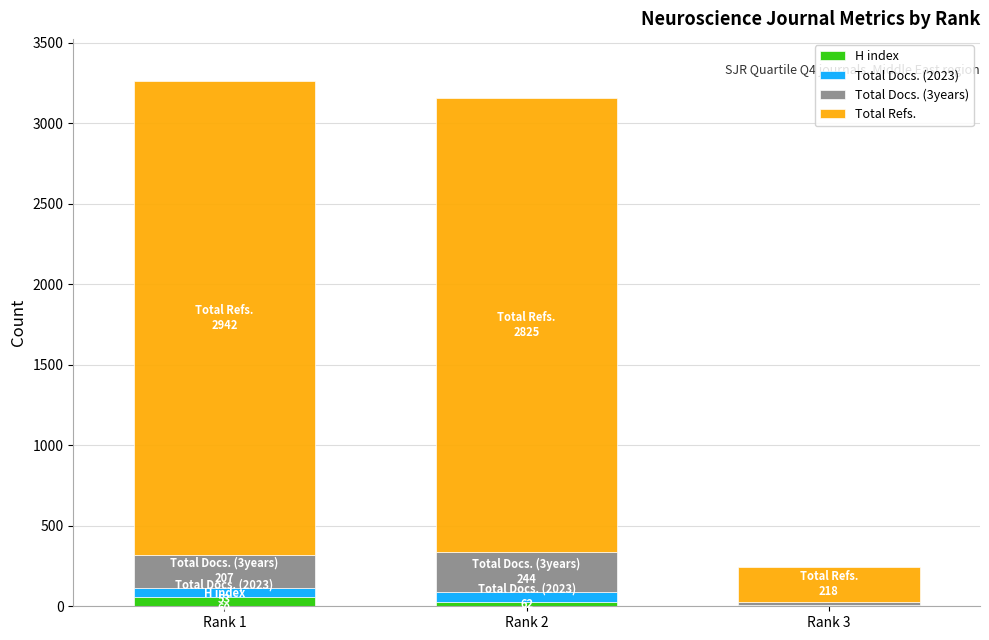

How many data points does each series have?

3